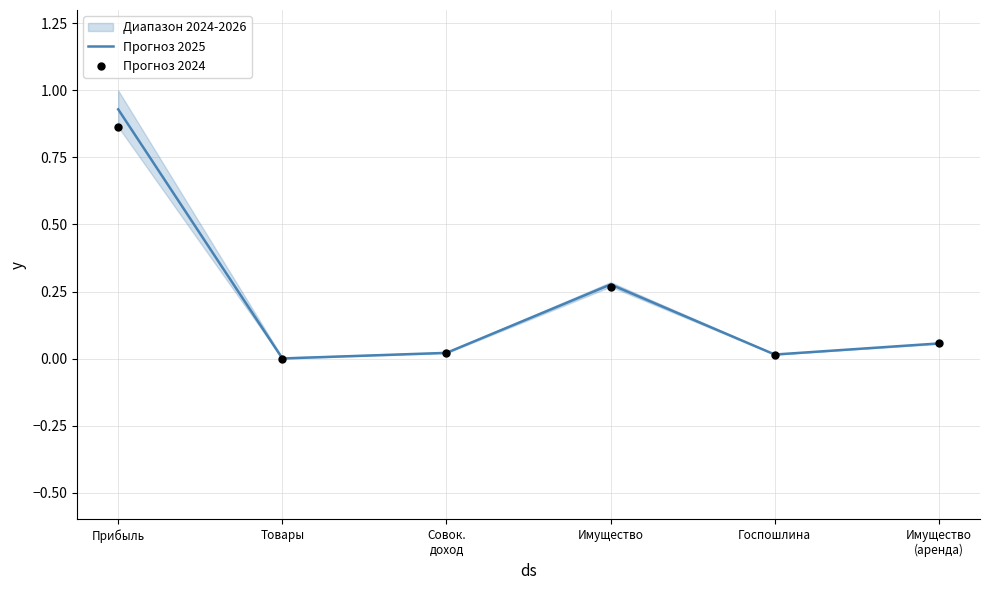

What is the total value across all series at Имущество?

0.5